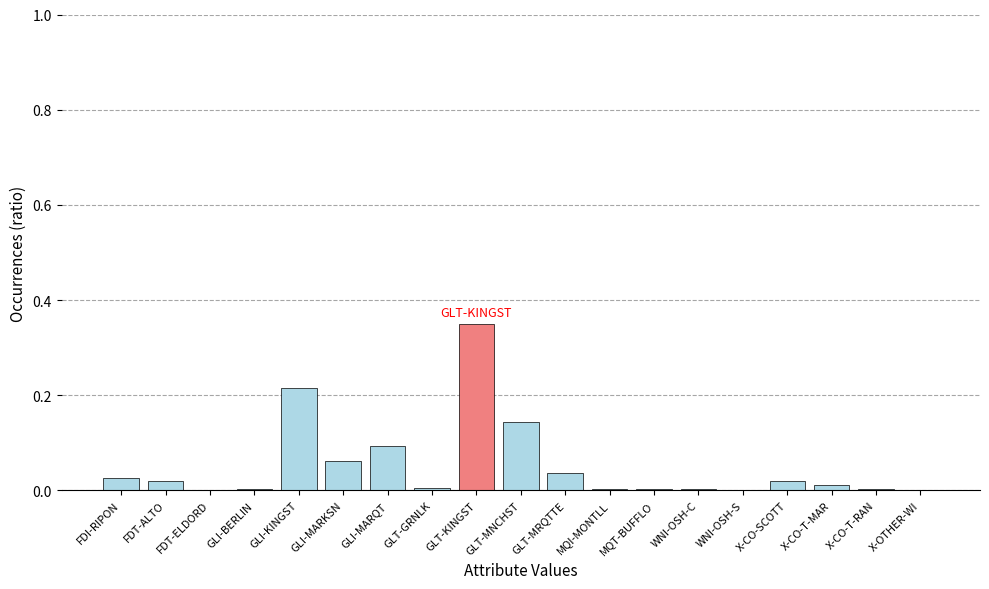

How many data points does each series have?

19